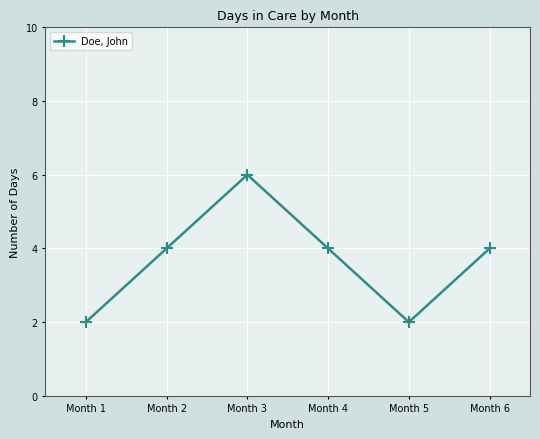

Is it true that the value at Month 5 is 3?

False